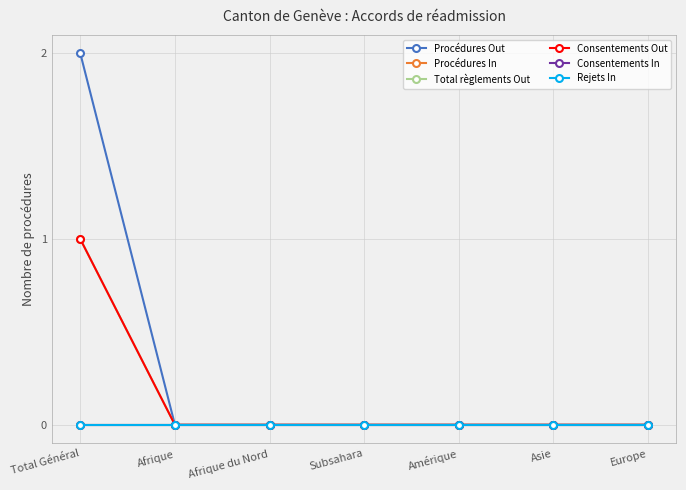

What is the maximum value for Consentements Out?

1